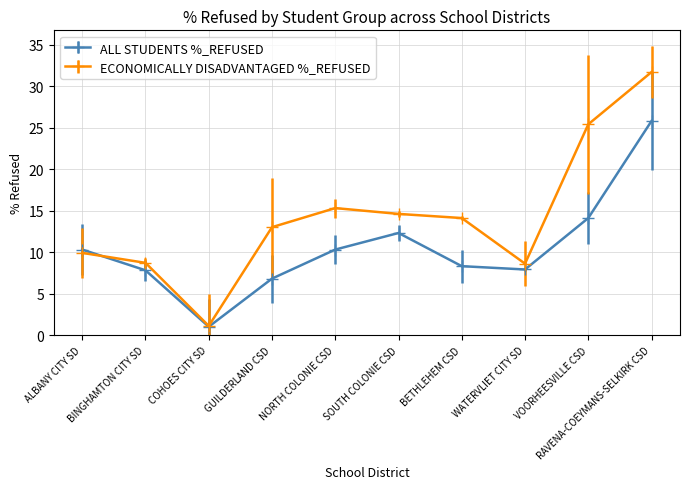

What is the spread (max minus min) of values at RAVENA-COEYMANS-SELKIRK CSD?

5.9